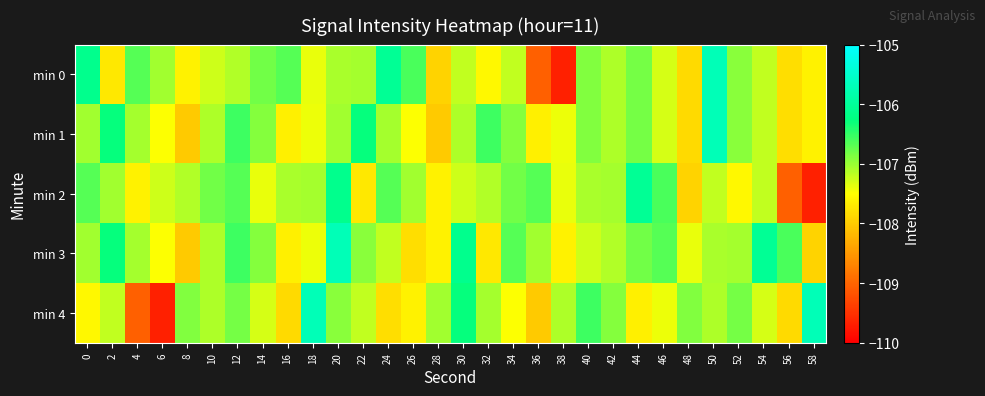

At 30, list the series in order from largest to smallest.

min 3, min 4, min 1, min 0, min 2